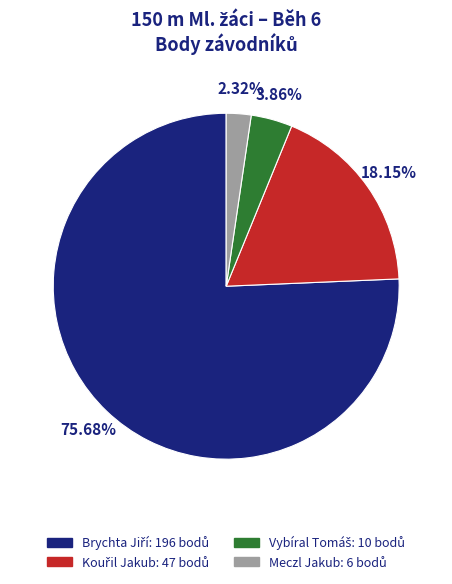

Which slice is the smallest?

Meczl Jakub